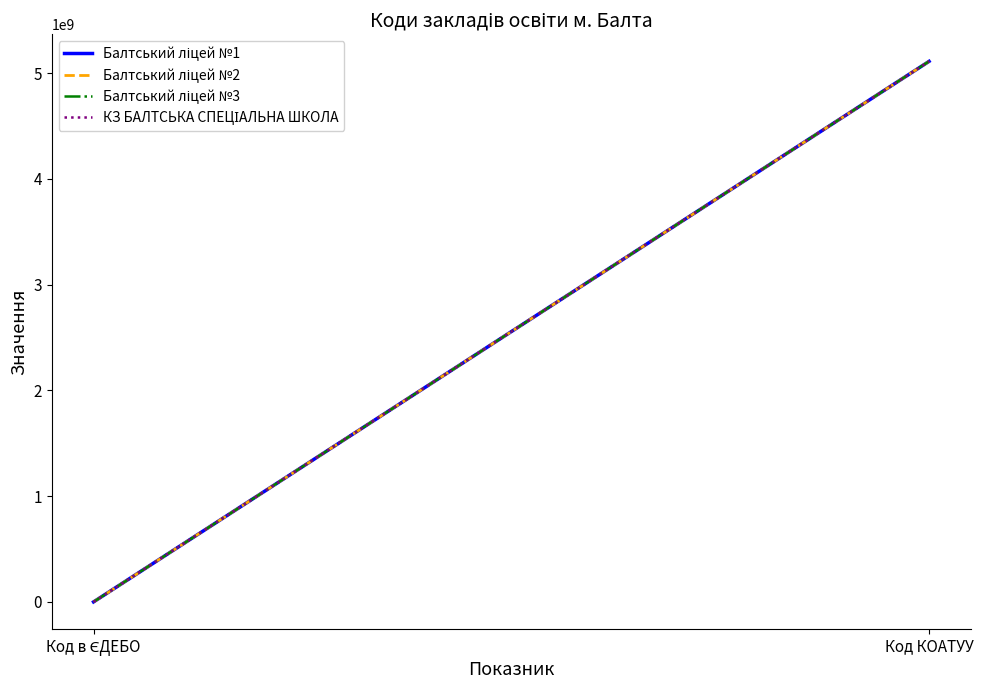

The Балтський ліцей №1 series shows 143154 at Код в ЄДЕБО. True or false?

True